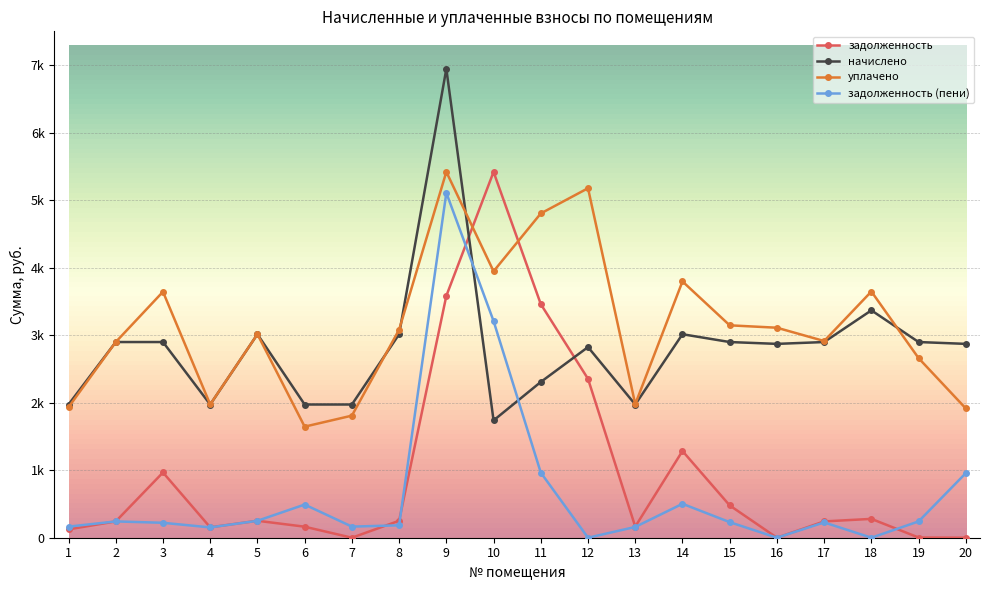

Reading left to right, transcribe all the data shown in this chart.

задолженность: 1=123.6	2=241.5	3=966.2	4=153.8	5=251.2	6=163.2	7=0.0	8=251.2	9=3582.6	10=5418.4	11=3460.2	12=2353.1	13=164.4	14=1284.4	15=478.2	16=0.0	17=241.5	18=279.0	19=2.8	20=0.0
начислено: 1=1973.2	2=2898.5	3=2898.5	4=1973.2	5=3014.2	6=1973.2	7=1973.2	8=3014.2	9=6945.1	10=1737.5	11=2307.1	12=2823.7	13=1973.2	14=3014.2	15=2898.5	16=2871.2	17=2898.5	18=3368.0	19=2898.5	20=2871.2
уплачено: 1=1932.7	2=2898.5	3=3643.5	4=1974.3	5=3014.7	6=1645.2	7=1808.3	8=3081.7	9=5419.3	10=3946.3	11=4803.4	12=5176.8	13=1978.2	14=3796.2	15=3146.1	16=3110.5	17=2913.4	18=3647.0	19=2659.8	20=1914.2
задолженность (пени): 1=164.1	2=241.5	3=221.1	4=152.6	5=250.7	6=491.1	7=164.4	8=183.7	9=5108.5	10=3209.5	11=963.9	12=0.0	13=159.4	14=502.4	15=230.6	16=0.0	17=226.6	18=0.0	19=241.5	20=957.1